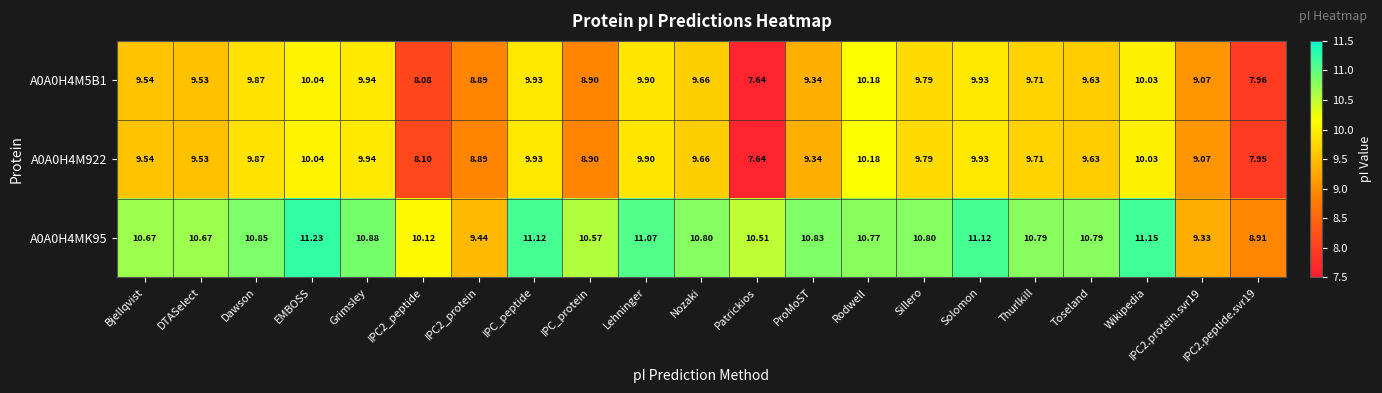

At which category is the sum across all series the highest?

EMBOSS